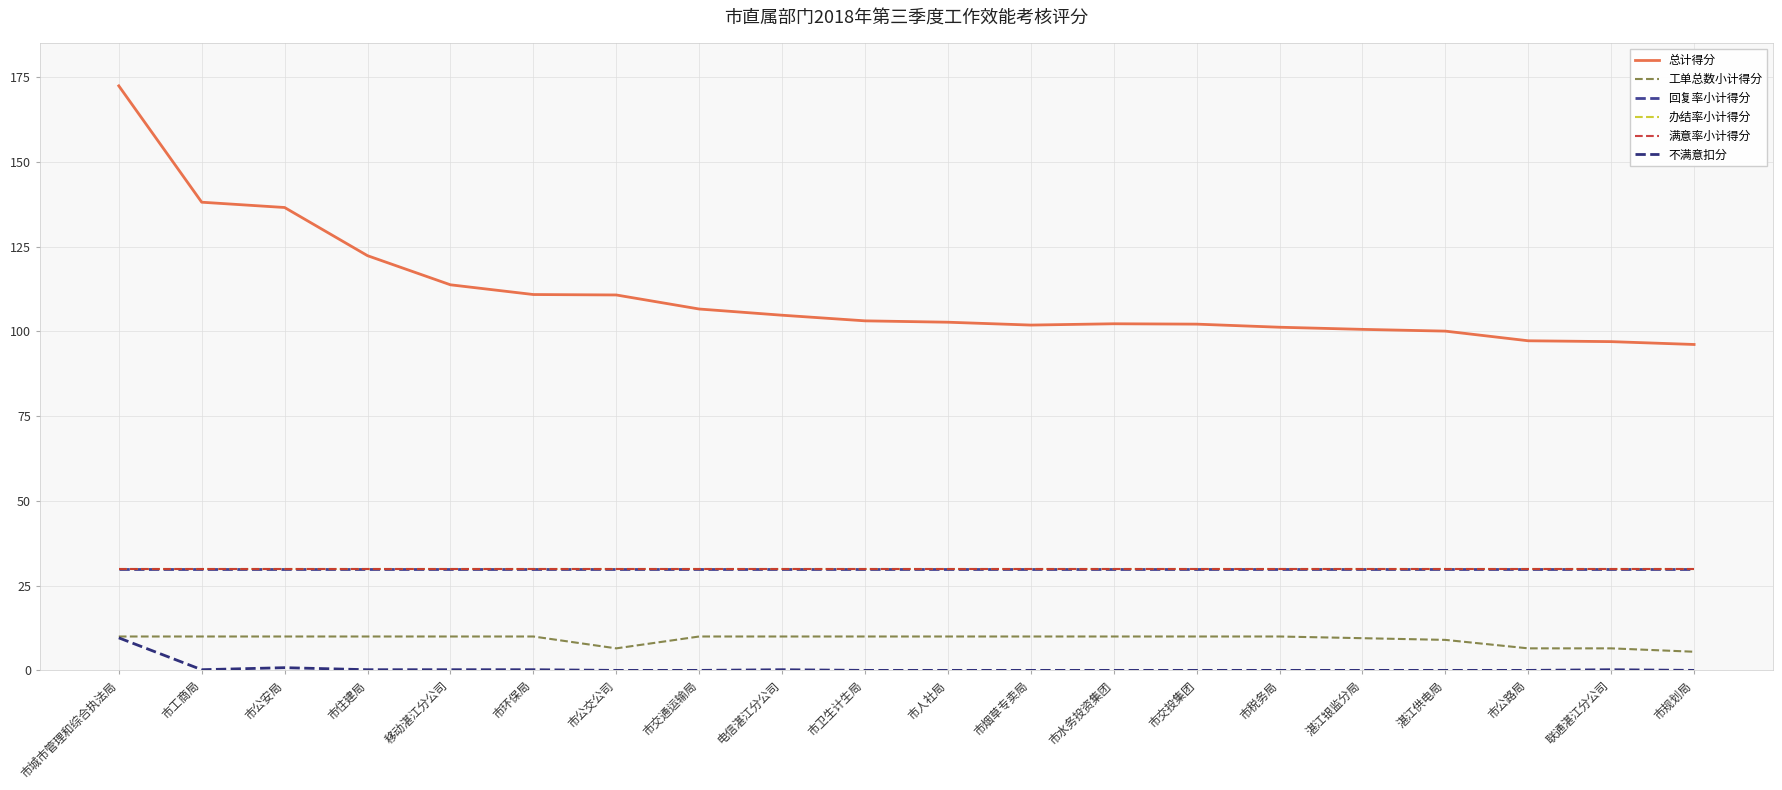

At how many categories does at least one series exceed 39?

20